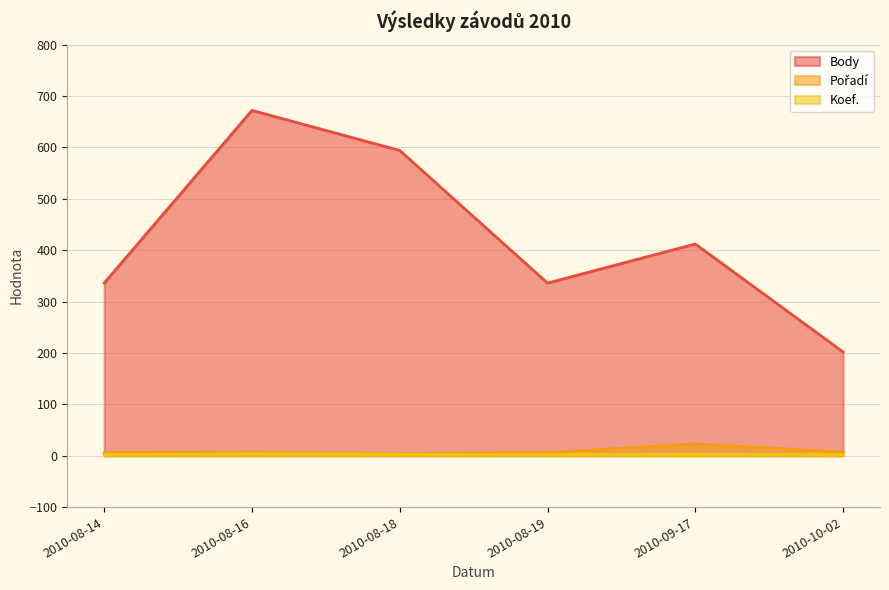

At 2010-09-17, list the series in order from largest to smallest.

Body, Pořadí, Koef.